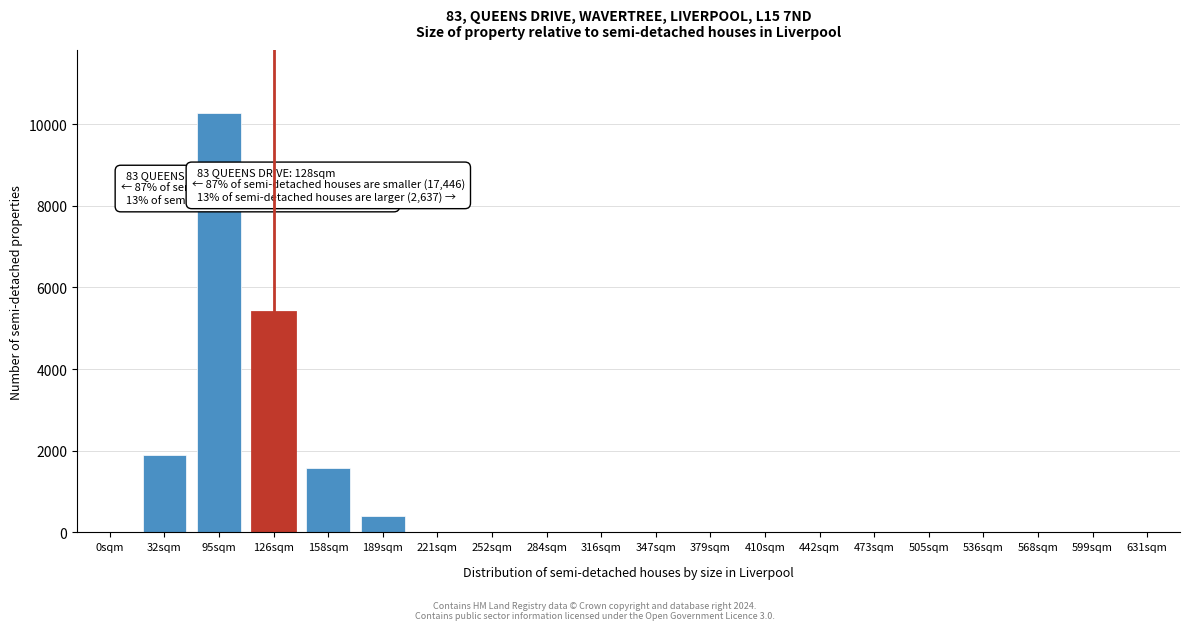

Reading left to right, transcribe all the data shown in this chart.

0sqm=0	32sqm=1887	95sqm=10271	126sqm=5390	158sqm=1579	189sqm=399	221sqm=0	252sqm=0	284sqm=0	316sqm=0	347sqm=0	379sqm=0	410sqm=0	442sqm=0	473sqm=0	505sqm=0	536sqm=0	568sqm=0	599sqm=0	631sqm=0